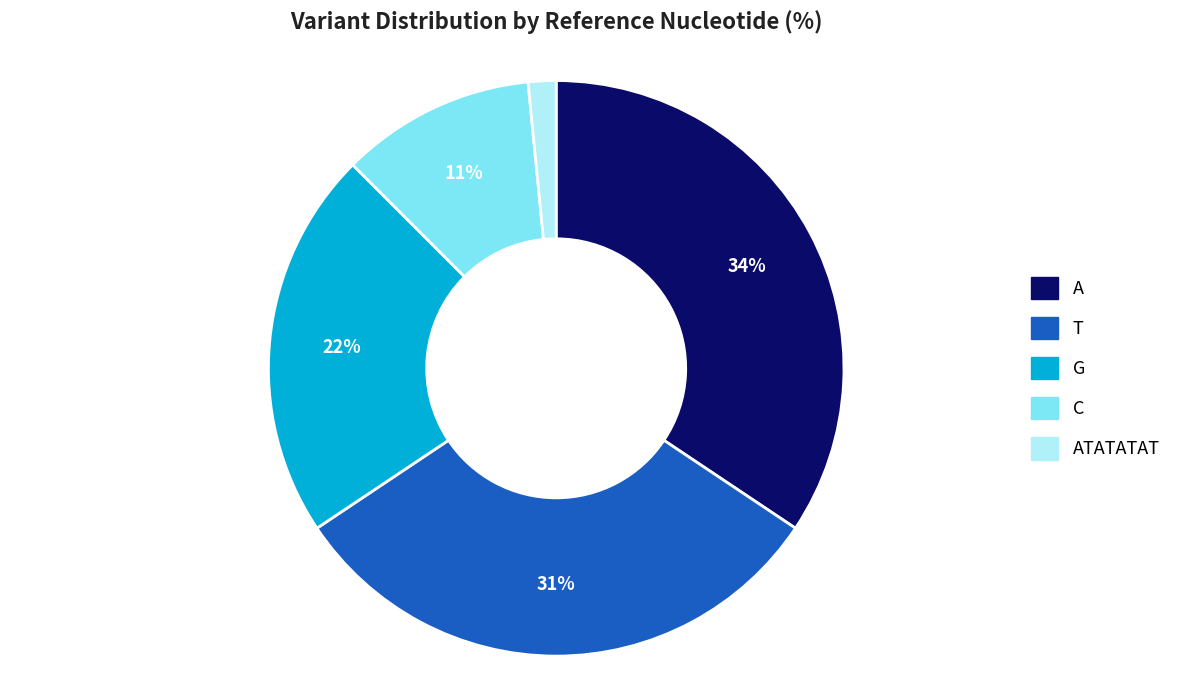

How many segments does this pie chart have?

5